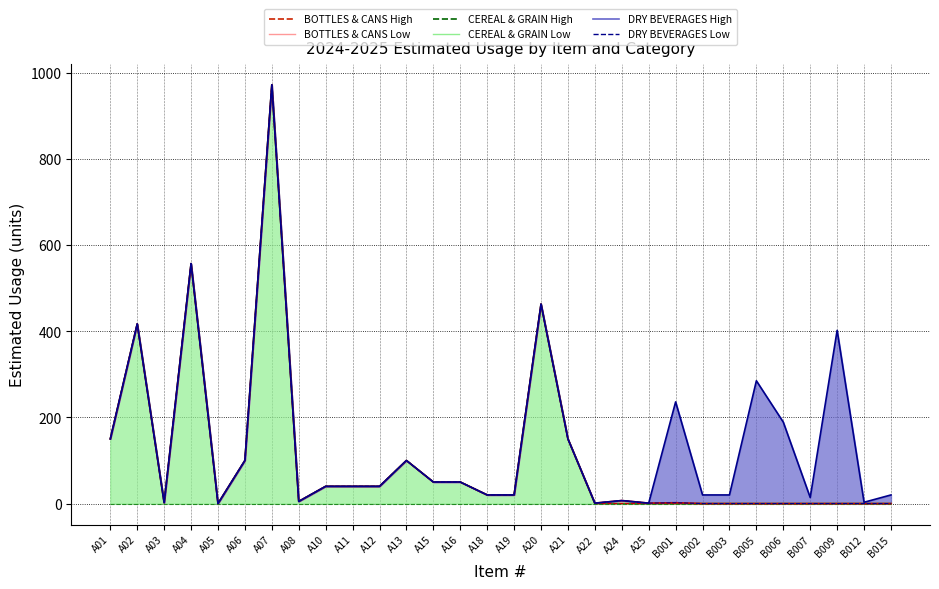

True or false: CEREAL & GRAIN High and BOTTLES & CANS Low cross at least once.

False